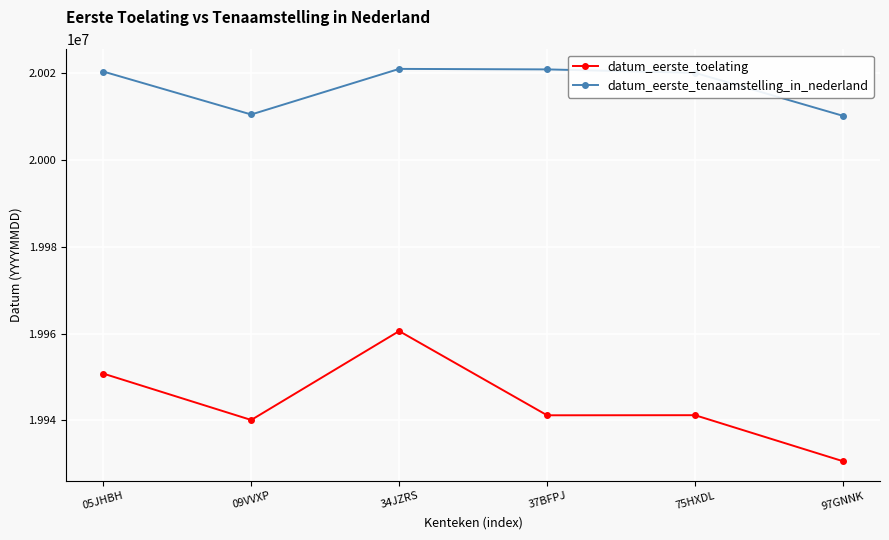

Rank the series by their maximum value, from lowest to highest.

datum_eerste_toelating, datum_eerste_tenaamstelling_in_nederland